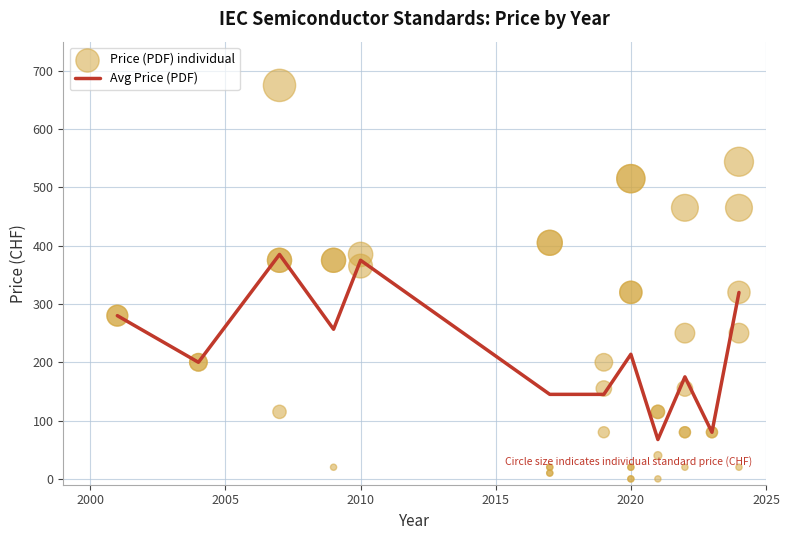

At which label is Avg Price (PDF) closest to 226?

2020